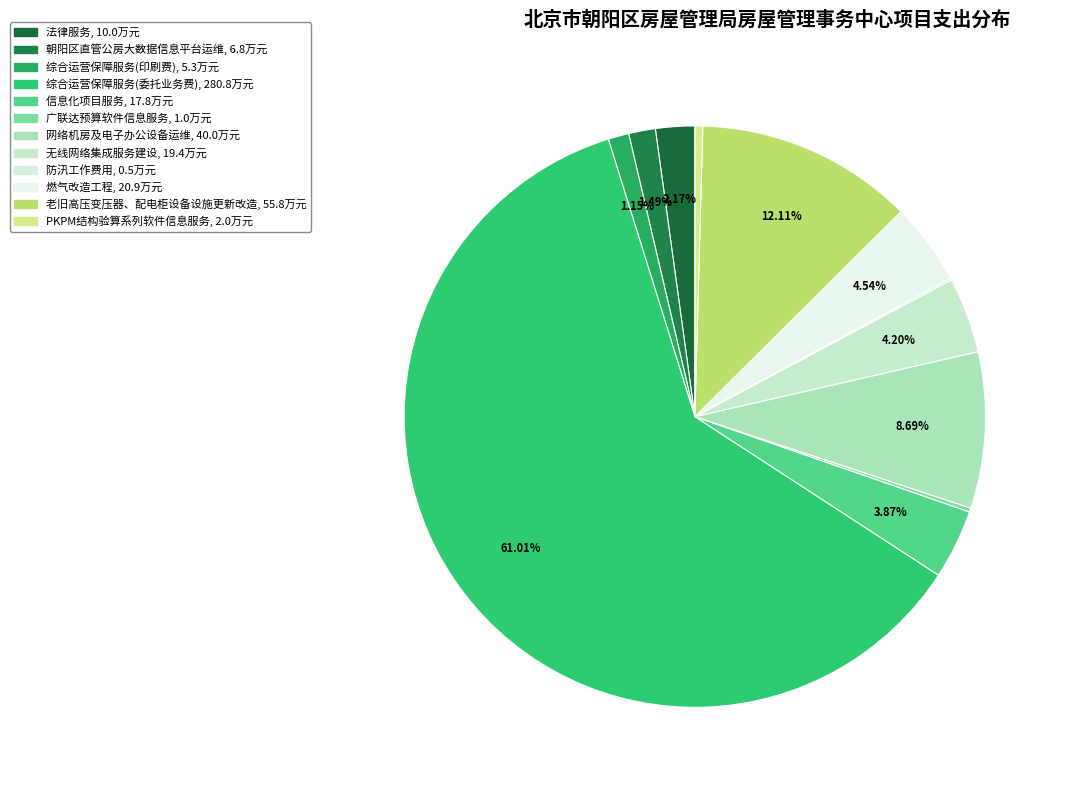

To the nearest percent, what is the combined percentage of 防汛工作费用 and 综合运营保障服务(委托业务费)?

61%